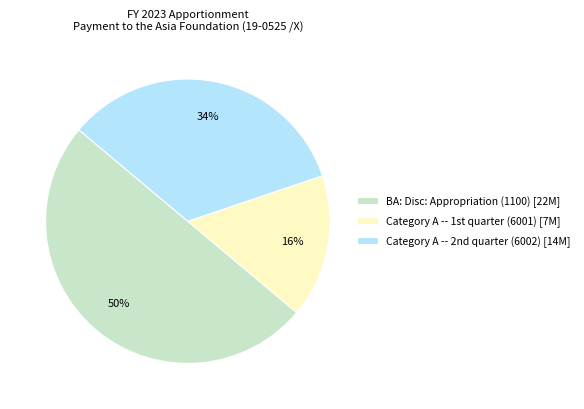

To the nearest percent, what is the difference between the largest and smallest slice percentages?

34%